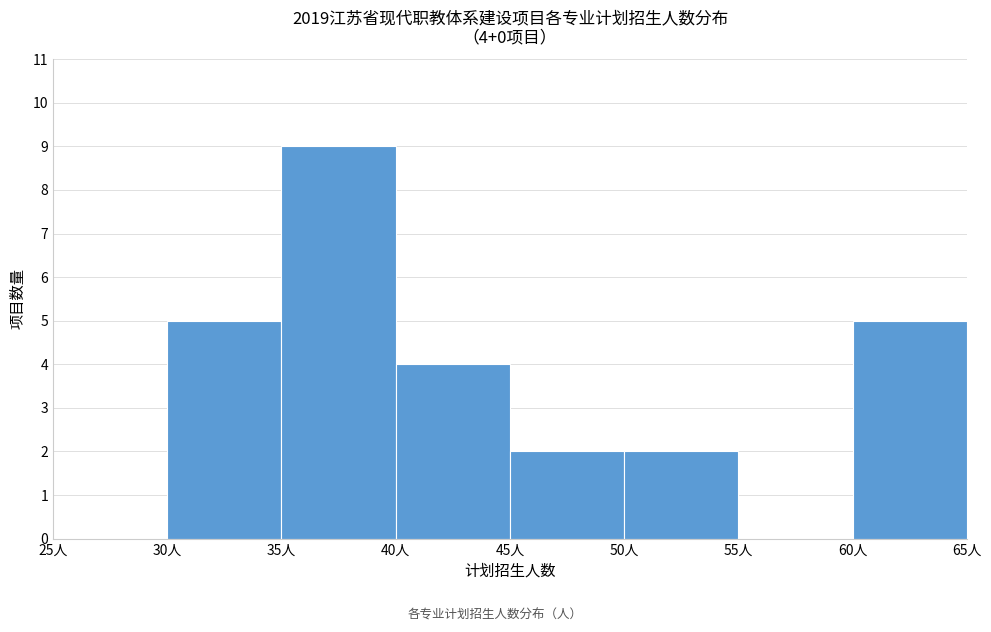

Which range on the x-axis has the tallest bar?

35 to 40